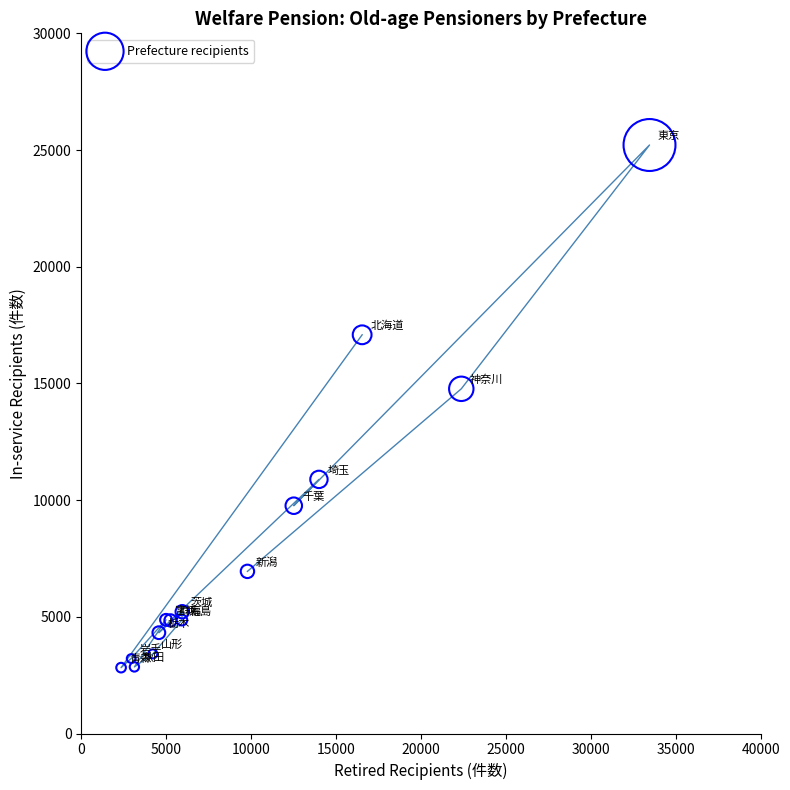

What Y value in the scatter plot is closest to 14018?

14769